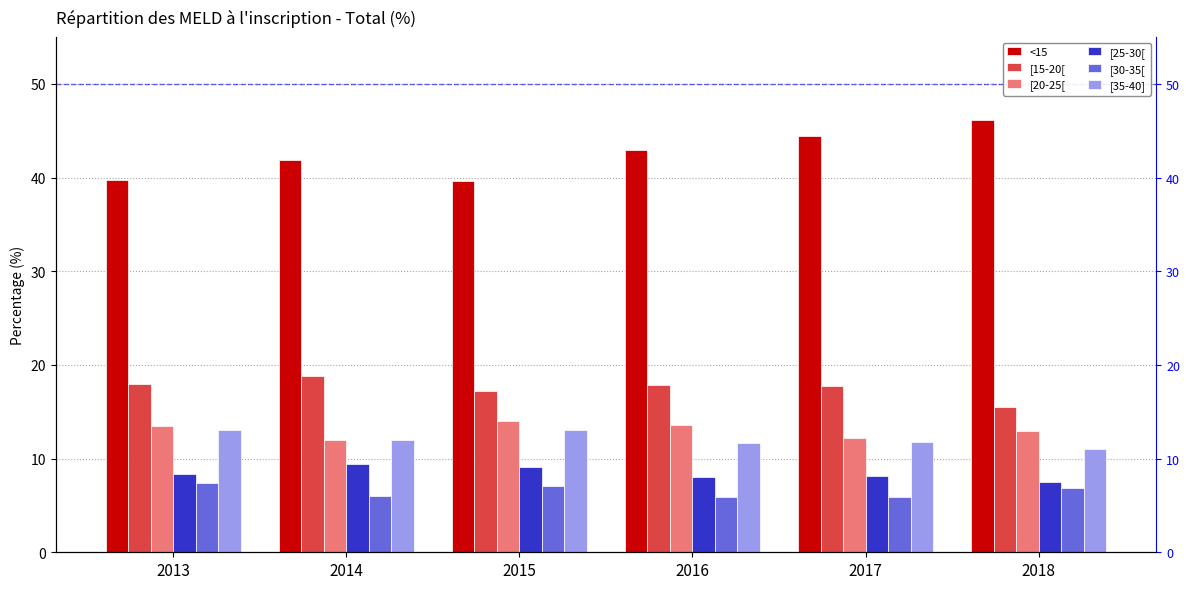

What is the difference between the [20-25[ values at 2017 and 2015?

1.8